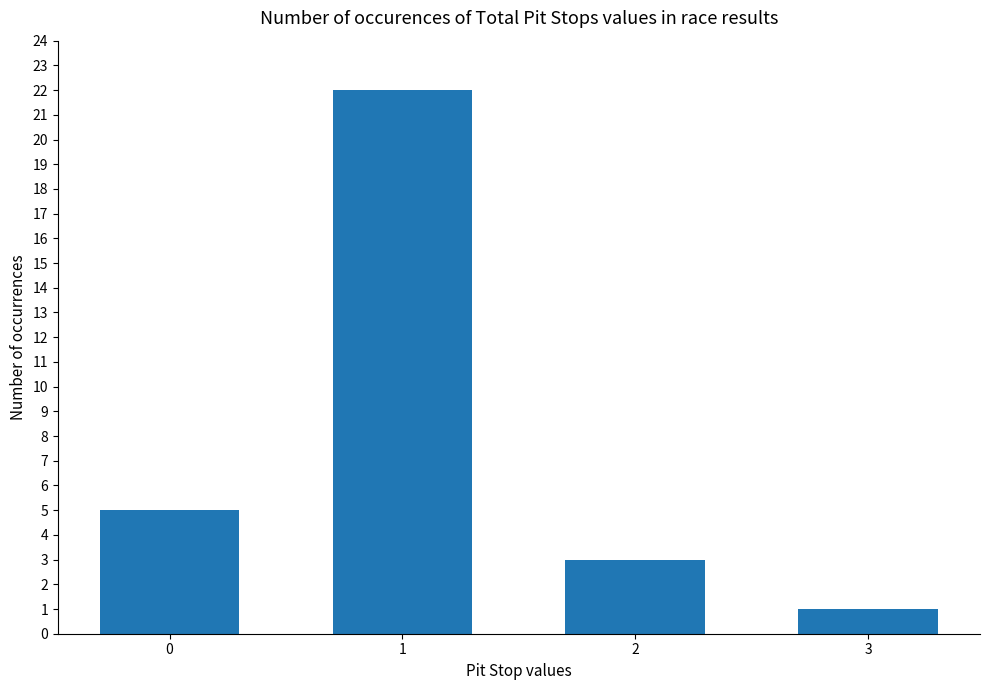

How many series are shown in this chart?

1